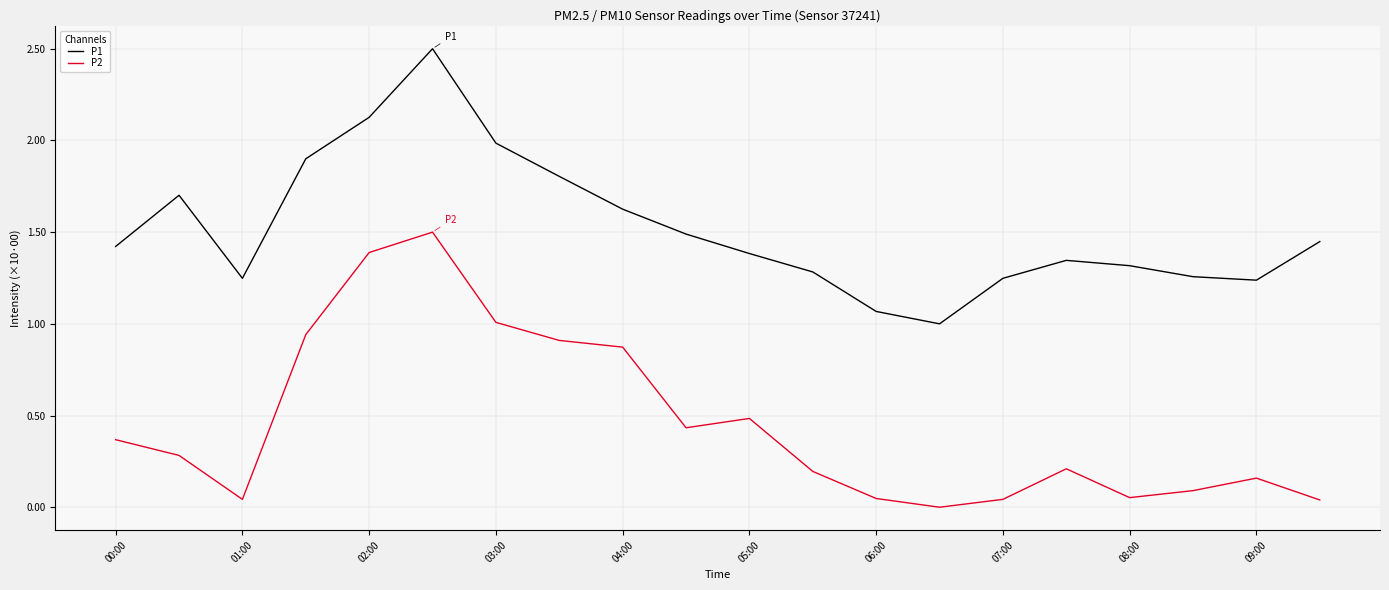

True or false: P1 and P2 cross at least once.

False